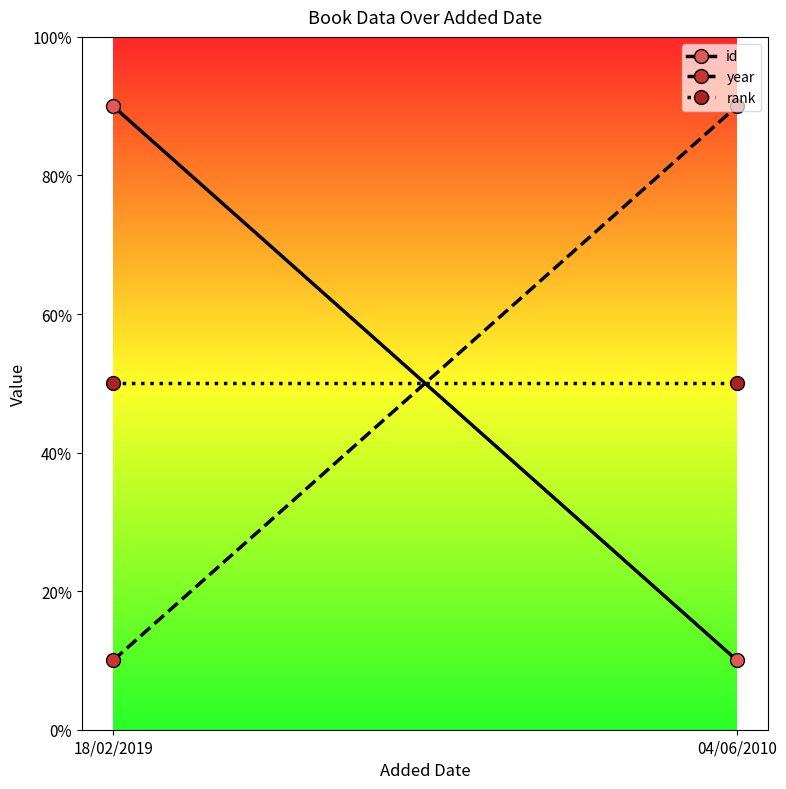

What is the smallest value displayed?

10